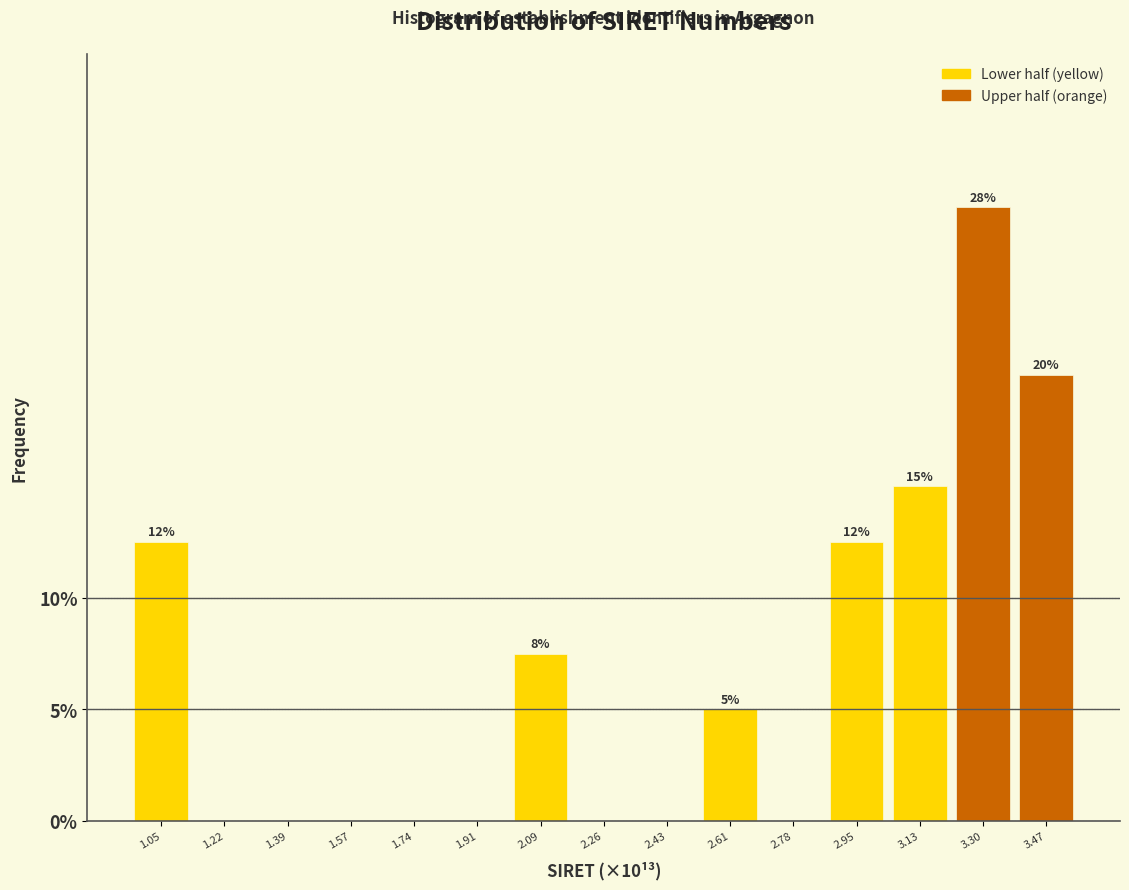

Reading left to right, list all the values displayed in this chart.

1.05=12.5	1.22=0.0	1.39=0.0	1.57=0.0	1.74=0.0	1.91=0.0	2.09=7.5	2.26=0.0	2.43=0.0	2.61=5.0	2.78=0.0	2.95=12.5	3.13=15.0	3.30=27.5	3.47=20.0